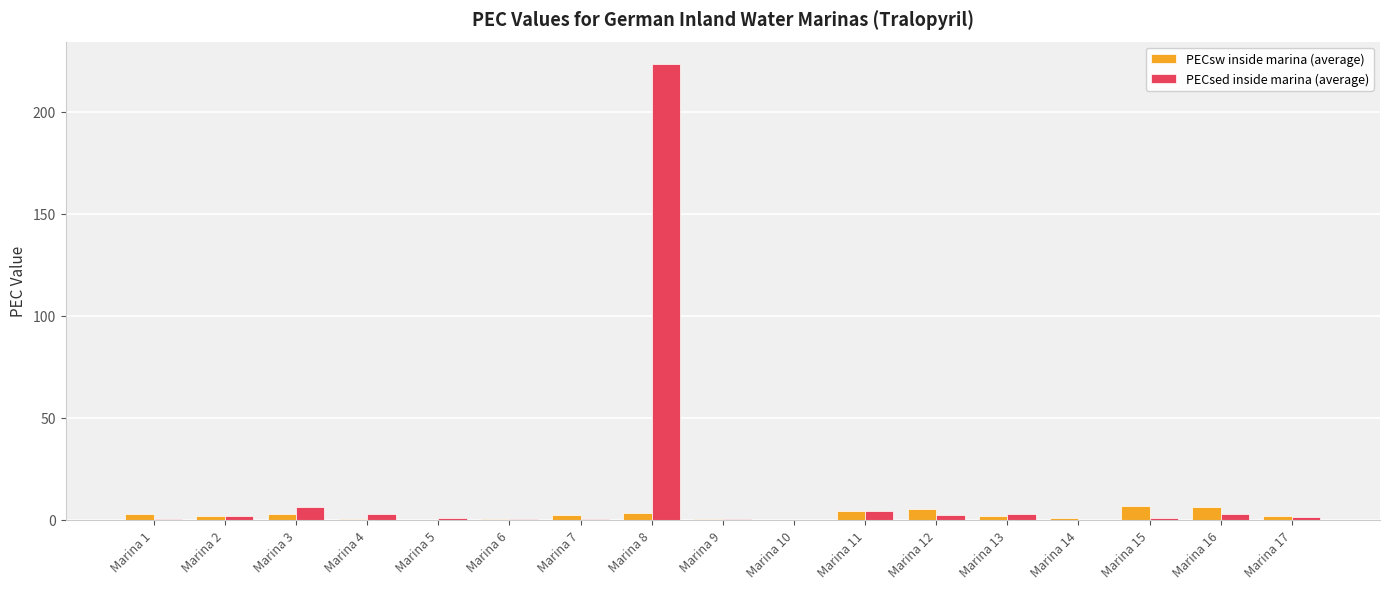

Which series has the largest total across all categories?

PECsed inside marina (average)